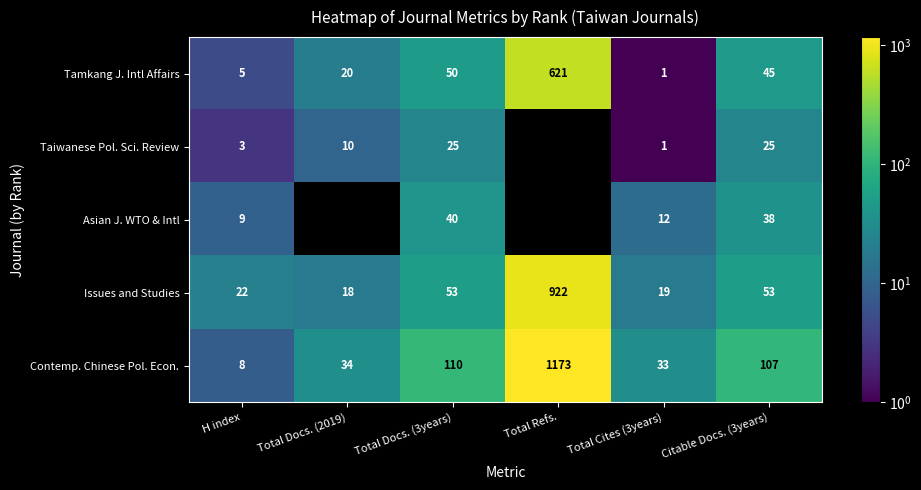

Which series changed the most between H index and Total Docs. (2019)?

Contemp. Chinese Pol. Econ.